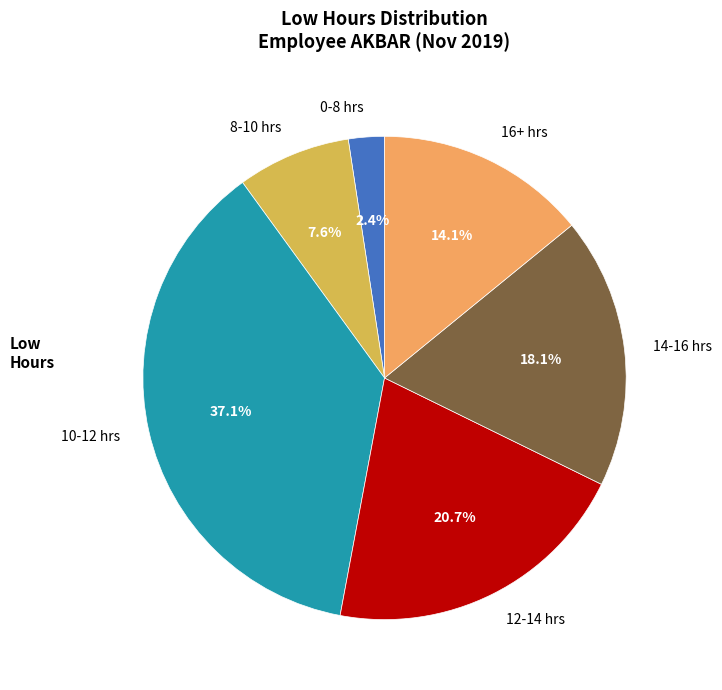

Rank the categories by value from highest to lowest.

10-12 hrs, 12-14 hrs, 14-16 hrs, 16+ hrs, 8-10 hrs, 0-8 hrs